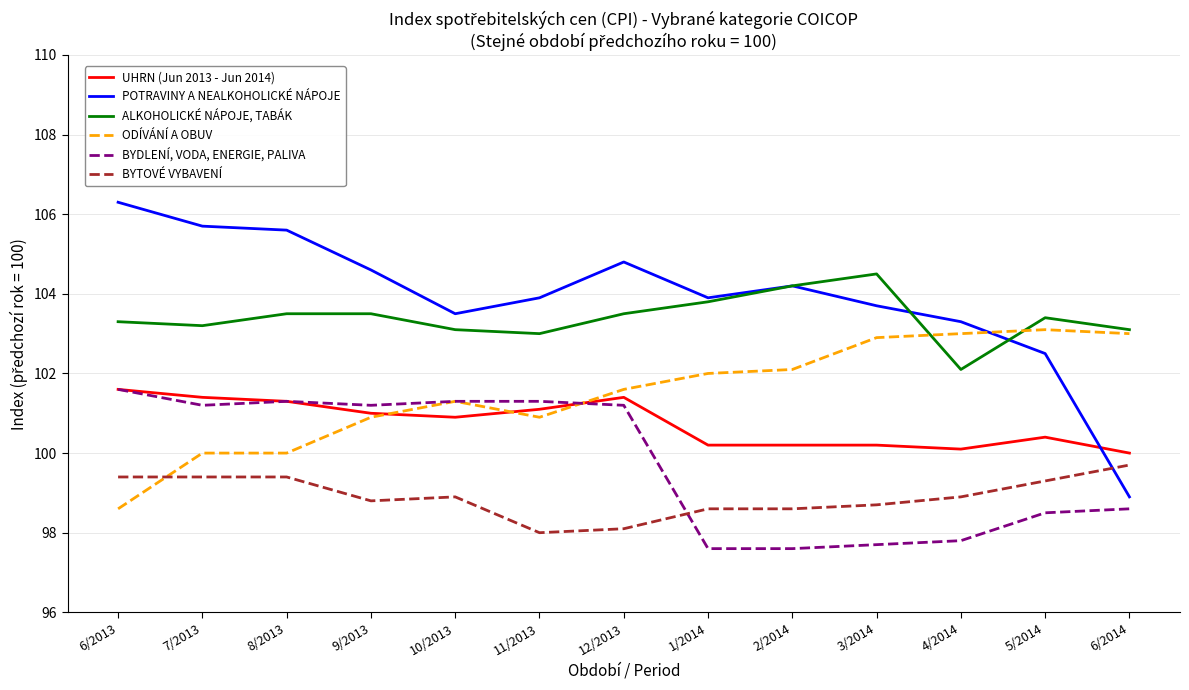

Reading right to left, transcribe all the data shown in this chart.

UHRN (Jun 2013 - Jun 2014): 6/2014=100.0	5/2014=100.4	4/2014=100.1	3/2014=100.2	2/2014=100.2	1/2014=100.2	12/2013=101.4	11/2013=101.1	10/2013=100.9	9/2013=101.0	8/2013=101.3	7/2013=101.4	6/2013=101.6
POTRAVINY A NEALKOHOLICKÉ NÁPOJE: 6/2014=98.9	5/2014=102.5	4/2014=103.3	3/2014=103.7	2/2014=104.2	1/2014=103.9	12/2013=104.8	11/2013=103.9	10/2013=103.5	9/2013=104.6	8/2013=105.6	7/2013=105.7	6/2013=106.3
ALKOHOLICKÉ NÁPOJE, TABÁK: 6/2014=103.1	5/2014=103.4	4/2014=102.1	3/2014=104.5	2/2014=104.2	1/2014=103.8	12/2013=103.5	11/2013=103.0	10/2013=103.1	9/2013=103.5	8/2013=103.5	7/2013=103.2	6/2013=103.3
ODÍVÁNÍ A OBUV: 6/2014=103.0	5/2014=103.1	4/2014=103.0	3/2014=102.9	2/2014=102.1	1/2014=102.0	12/2013=101.6	11/2013=100.9	10/2013=101.3	9/2013=100.9	8/2013=100.0	7/2013=100.0	6/2013=98.6
BYDLENÍ, VODA, ENERGIE, PALIVA: 6/2014=98.6	5/2014=98.5	4/2014=97.8	3/2014=97.7	2/2014=97.6	1/2014=97.6	12/2013=101.2	11/2013=101.3	10/2013=101.3	9/2013=101.2	8/2013=101.3	7/2013=101.2	6/2013=101.6
BYTOVÉ VYBAVENÍ: 6/2014=99.7	5/2014=99.3	4/2014=98.9	3/2014=98.7	2/2014=98.6	1/2014=98.6	12/2013=98.1	11/2013=98.0	10/2013=98.9	9/2013=98.8	8/2013=99.4	7/2013=99.4	6/2013=99.4